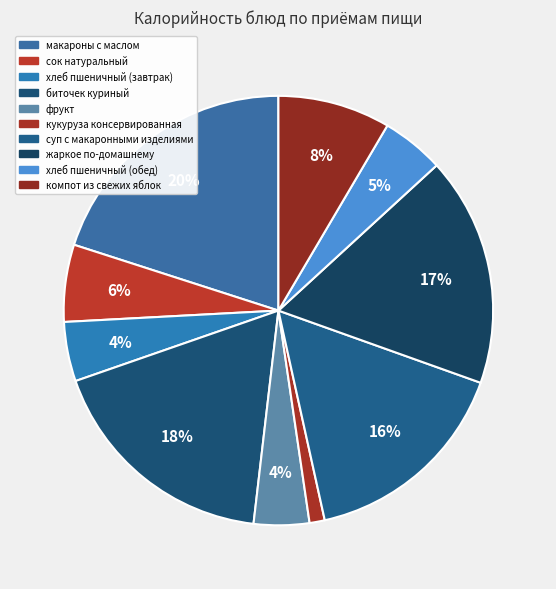

To the nearest percent, what portion does фрукт represent?

4%